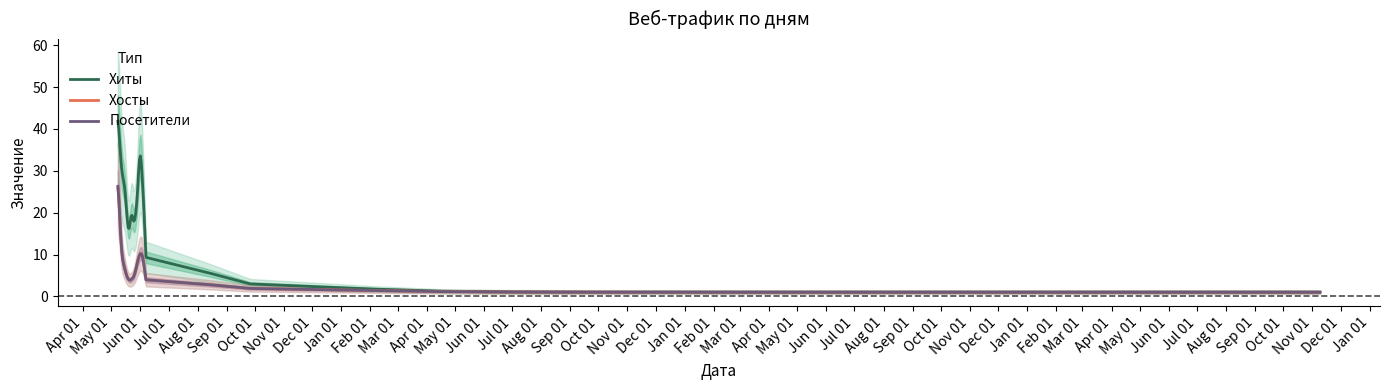

Between Apr 01 and Apr 01, which series saw the biggest shift?

Хиты